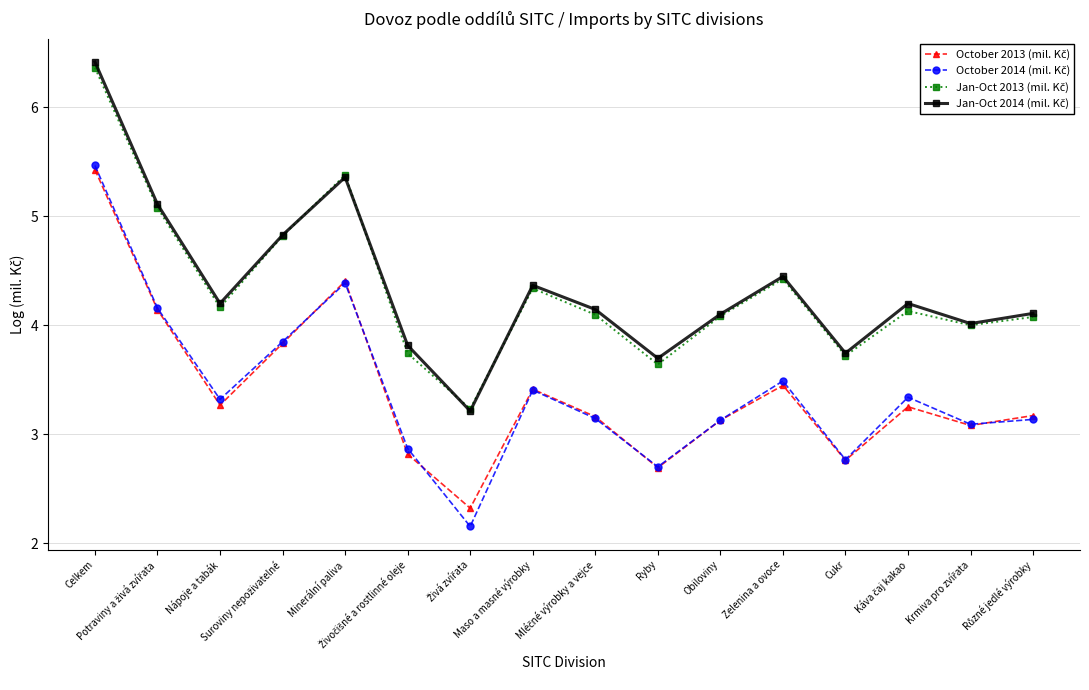

At how many categories does at least one series exceed 3?

16